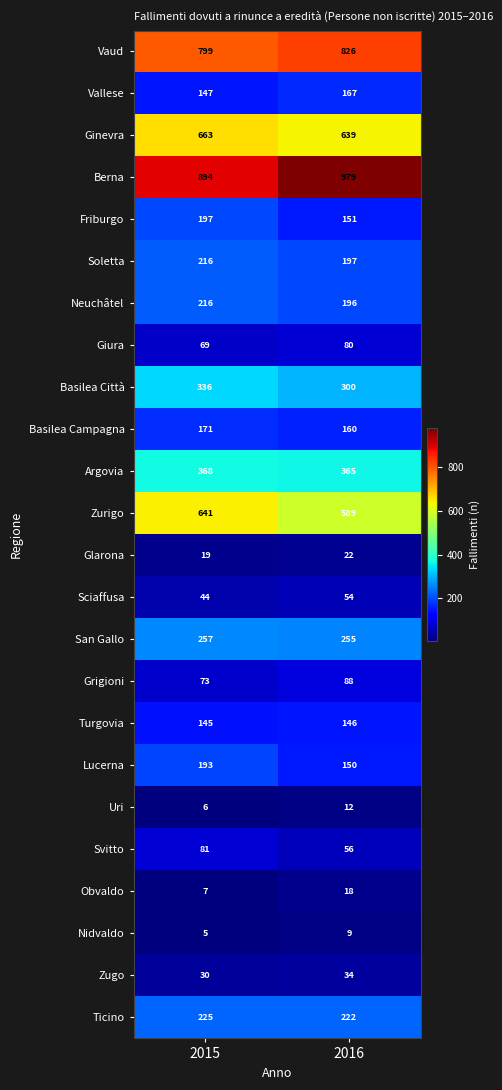

Between 2015 and 2016, which series saw the biggest shift?

Berna